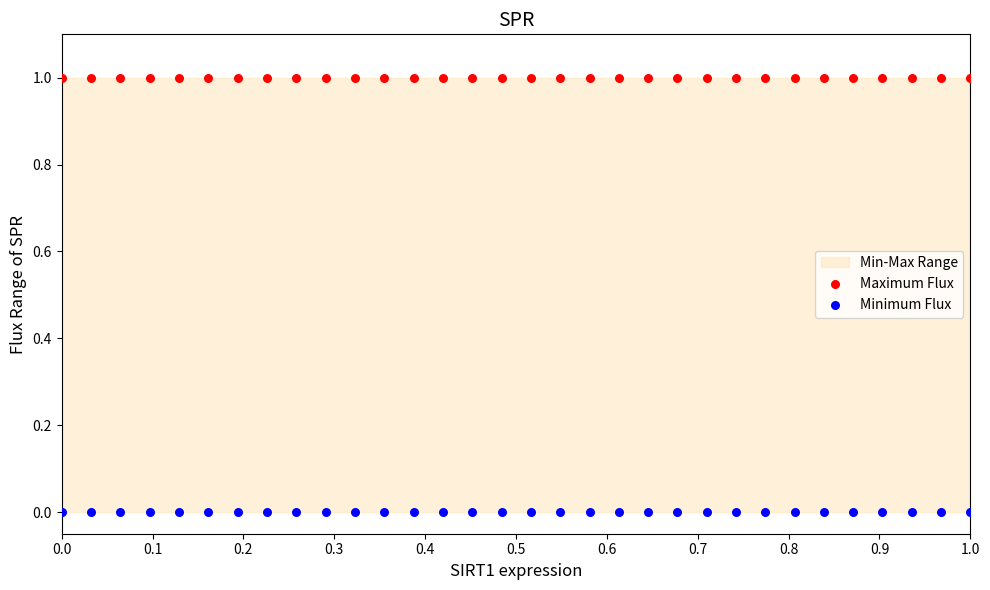

Which series contains the highest Y value?

Maximum Flux